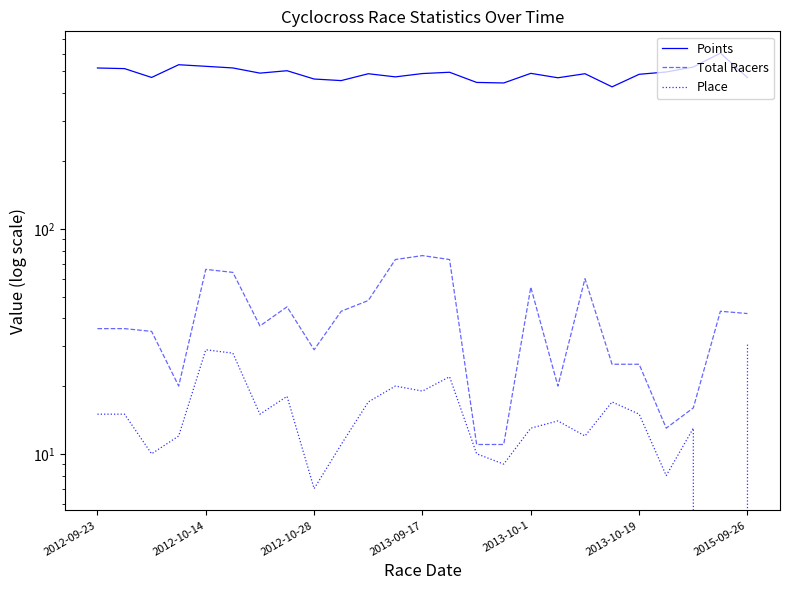

Reading right to left, transcribe all the data shown in this chart.

Points: 469.7	603.4	523.4	497.5	485.8	427.3	488.7	468.9	490.5	444.6	447.0	496.1	489.6	473.2	488.6	455.5	462.9	503.9	491.7	518.4	527.2	535.8	470.4	514.9	518.2
Total Racers: 42.0	43.0	16.0	13.0	25.0	25.0	60.0	20.0	55.0	11.0	11.0	73.0	76.0	73.0	48.0	43.0	29.0	45.0	37.0	64.0	66.0	20.0	35.0	36.0	36.0
Place: 31.0	0.0	13.0	8.0	15.0	17.0	12.0	14.0	13.0	9.0	10.0	22.0	19.0	20.0	17.0	11.0	7.0	18.0	15.0	28.0	29.0	12.0	10.0	15.0	15.0